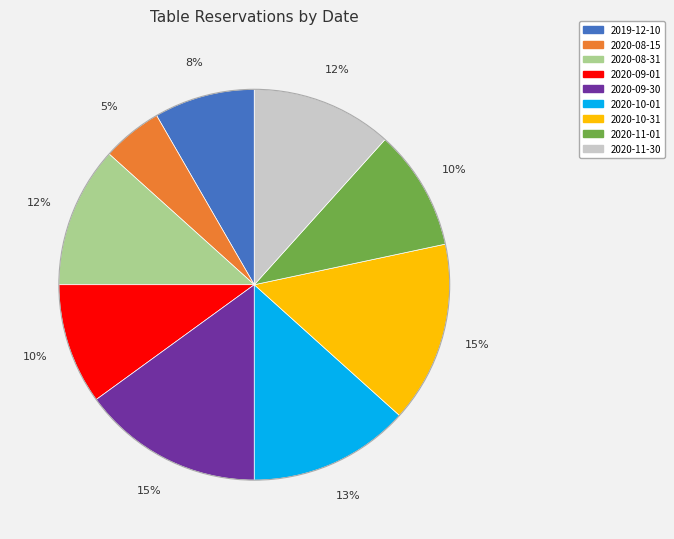

How many segments does this pie chart have?

9